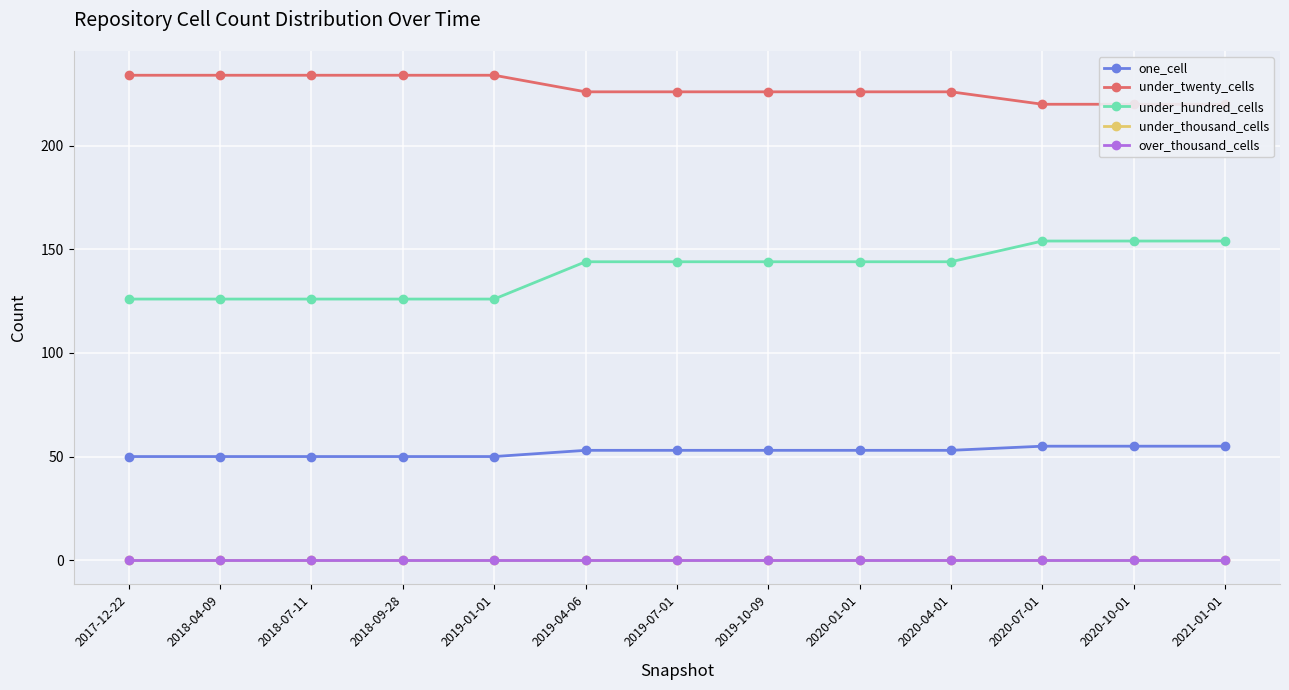

Reading left to right, list all the values displayed in this chart.

one_cell: 2017-12-22=50	2018-04-09=50	2018-07-11=50	2018-09-28=50	2019-01-01=50	2019-04-06=53	2019-07-01=53	2019-10-09=53	2020-01-01=53	2020-04-01=53	2020-07-01=55	2020-10-01=55	2021-01-01=55
under_twenty_cells: 2017-12-22=234	2018-04-09=234	2018-07-11=234	2018-09-28=234	2019-01-01=234	2019-04-06=226	2019-07-01=226	2019-10-09=226	2020-01-01=226	2020-04-01=226	2020-07-01=220	2020-10-01=220	2021-01-01=220
under_hundred_cells: 2017-12-22=126	2018-04-09=126	2018-07-11=126	2018-09-28=126	2019-01-01=126	2019-04-06=144	2019-07-01=144	2019-10-09=144	2020-01-01=144	2020-04-01=144	2020-07-01=154	2020-10-01=154	2021-01-01=154
under_thousand_cells: 2017-12-22=0	2018-04-09=0	2018-07-11=0	2018-09-28=0	2019-01-01=0	2019-04-06=0	2019-07-01=0	2019-10-09=0	2020-01-01=0	2020-04-01=0	2020-07-01=0	2020-10-01=0	2021-01-01=0
over_thousand_cells: 2017-12-22=0	2018-04-09=0	2018-07-11=0	2018-09-28=0	2019-01-01=0	2019-04-06=0	2019-07-01=0	2019-10-09=0	2020-01-01=0	2020-04-01=0	2020-07-01=0	2020-10-01=0	2021-01-01=0